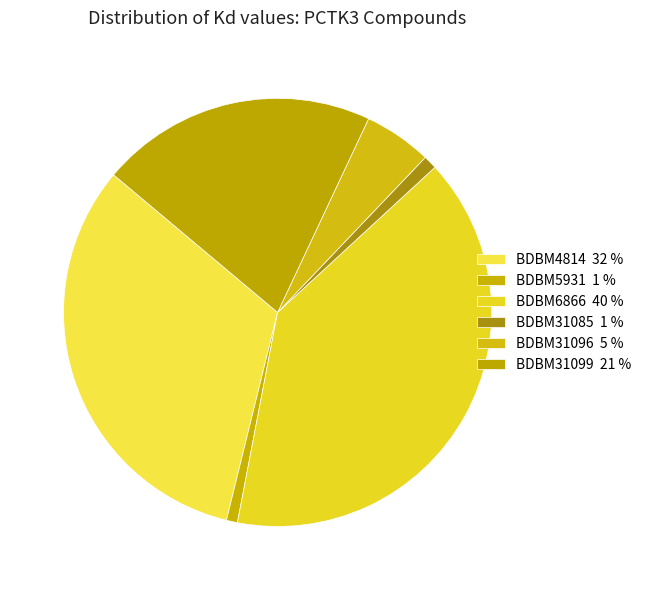

Count the number of slices in the pie.

6